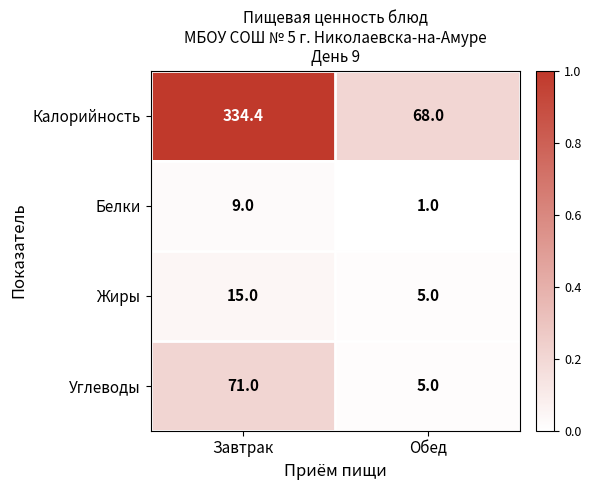

What is the greatest value displayed?

334.4